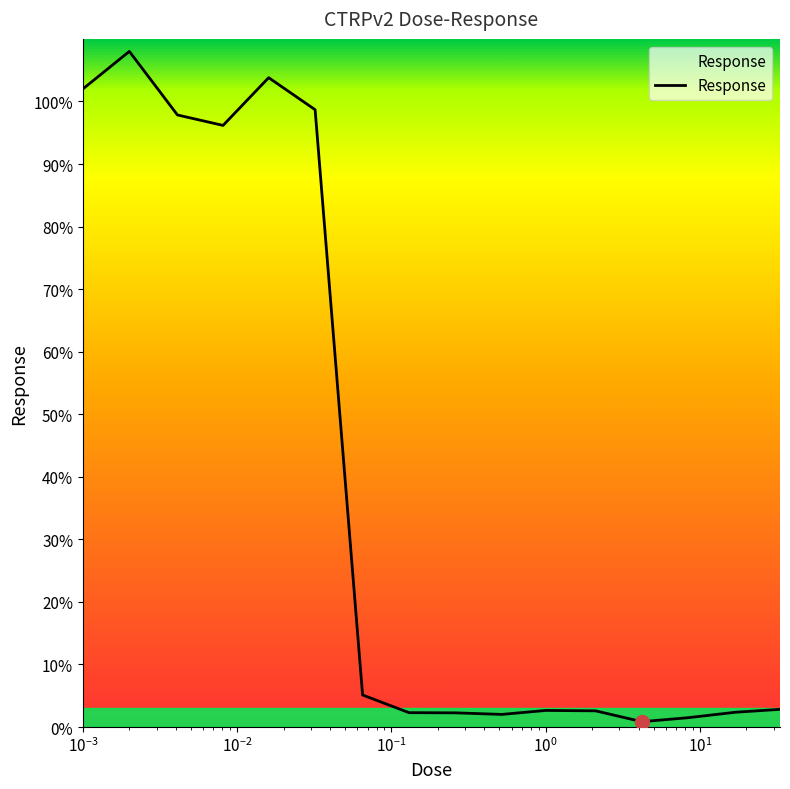

How many series are shown in this chart?

1